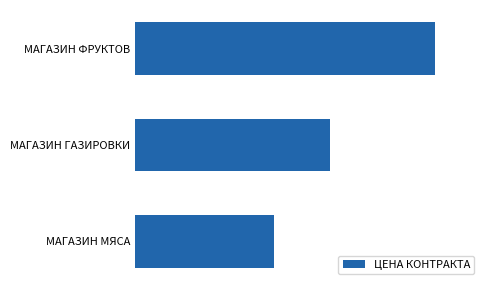

Rank the categories by value from highest to lowest.

МАГАЗИН ФРУКТОВ, МАГАЗИН ГАЗИРОВКИ, МАГАЗИН МЯСА